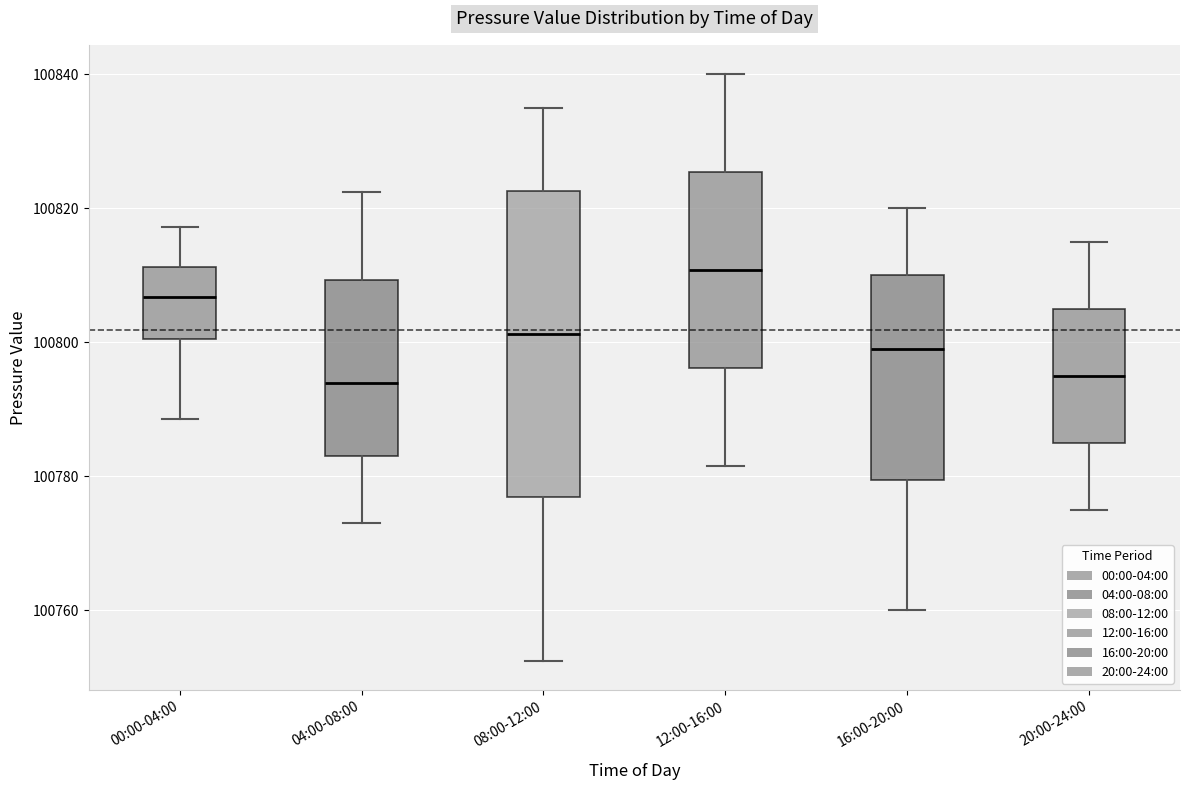

Reading left to right, transcribe this box plot: for each box, give where its median line is, the range the box spans, and where its two whiskers end, as read against the y-axis. The values are not printed on the chart, so give them approximately, as read against the axis.

00:00-04:00: median 100806, box 100800 to 100812, whiskers 100788 to 100818
04:00-08:00: median 100794, box 100784 to 100810, whiskers 100774 to 100822
08:00-12:00: median 100802, box 100776 to 100822, whiskers 100752 to 100836
12:00-16:00: median 100810, box 100796 to 100826, whiskers 100782 to 100840
16:00-20:00: median 100800, box 100780 to 100810, whiskers 100760 to 100820
20:00-24:00: median 100796, box 100786 to 100806, whiskers 100776 to 100816